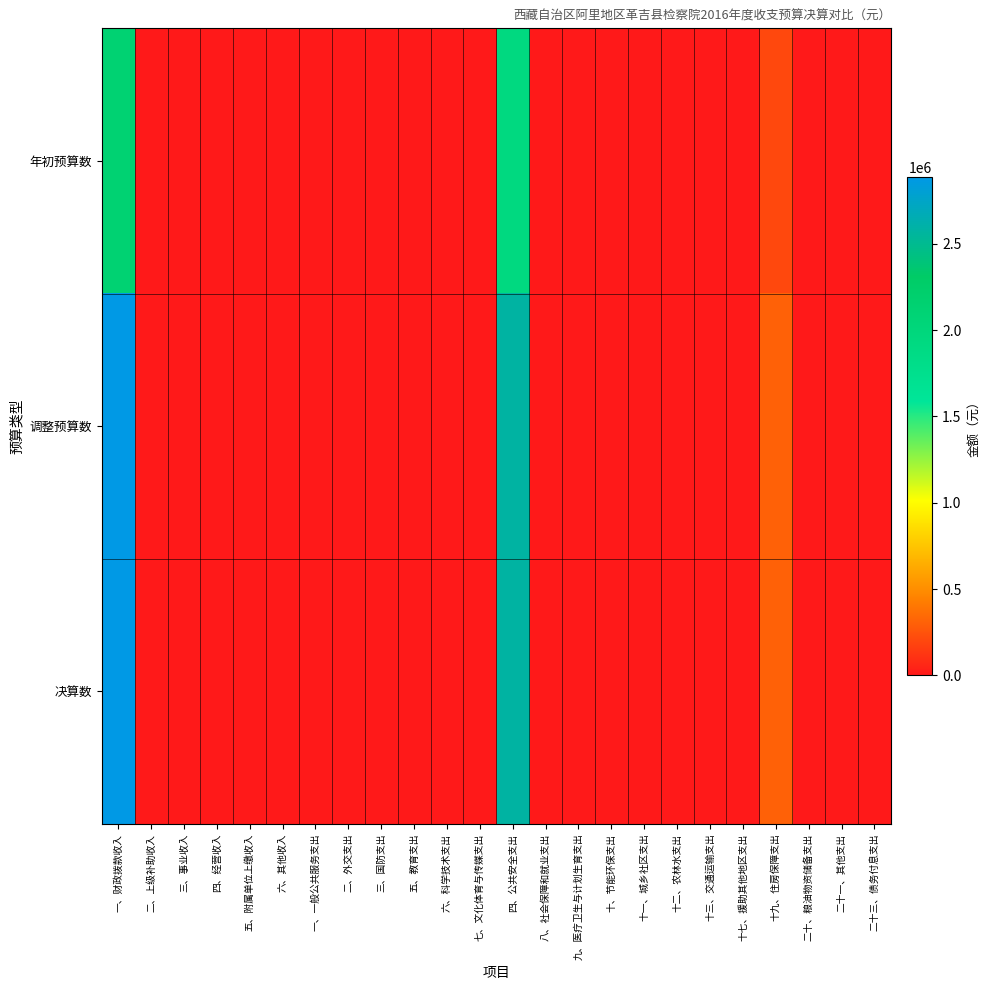

Rank the series at 十二、农林水支出 from lowest to highest value.

年初预算数, 调整预算数, 决算数